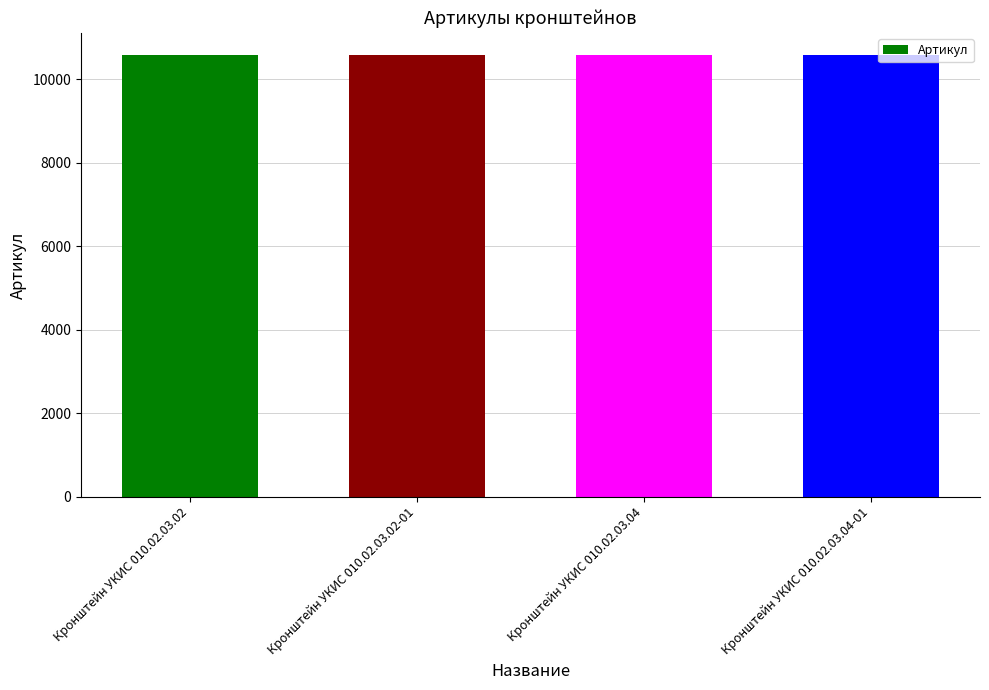

Is it true that the value at Кронштейн УКИС 010.02.03.02 is 10582?

True